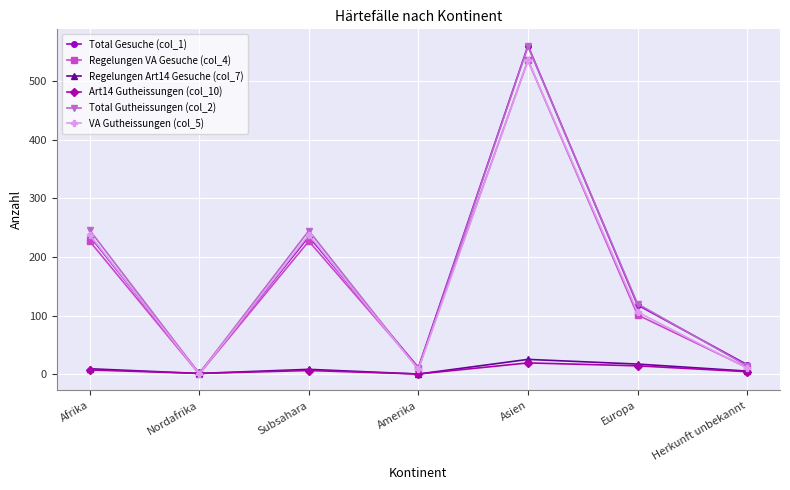

At which label does VA Gutheissungen (col_5) reach its peak?

Asien